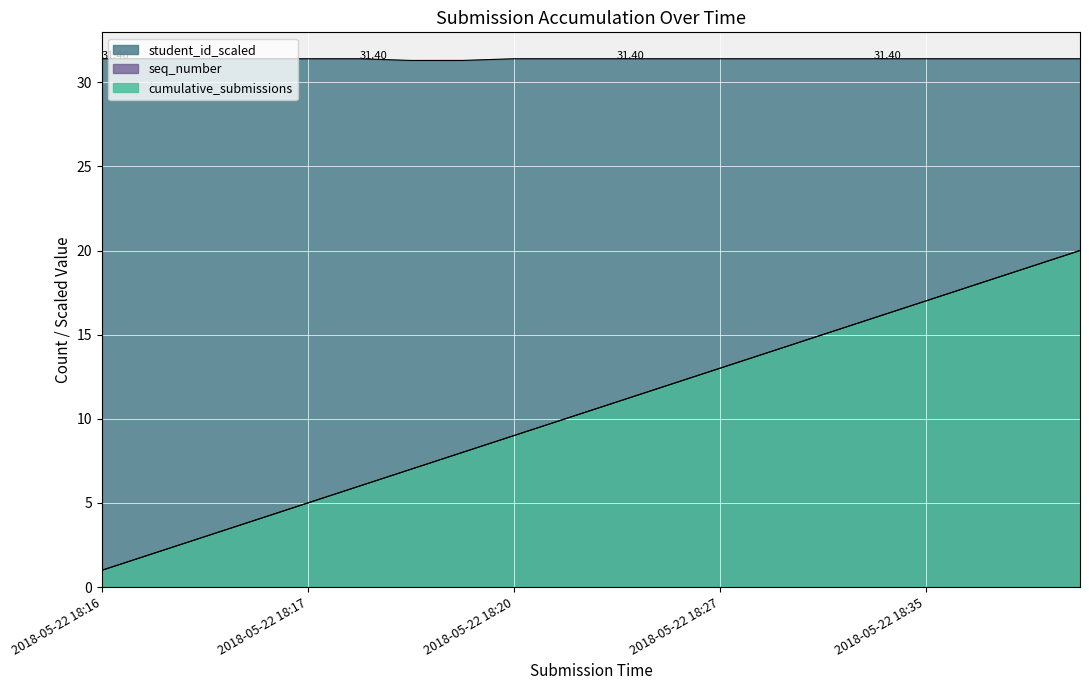

How many distinct data groups are displayed?

3